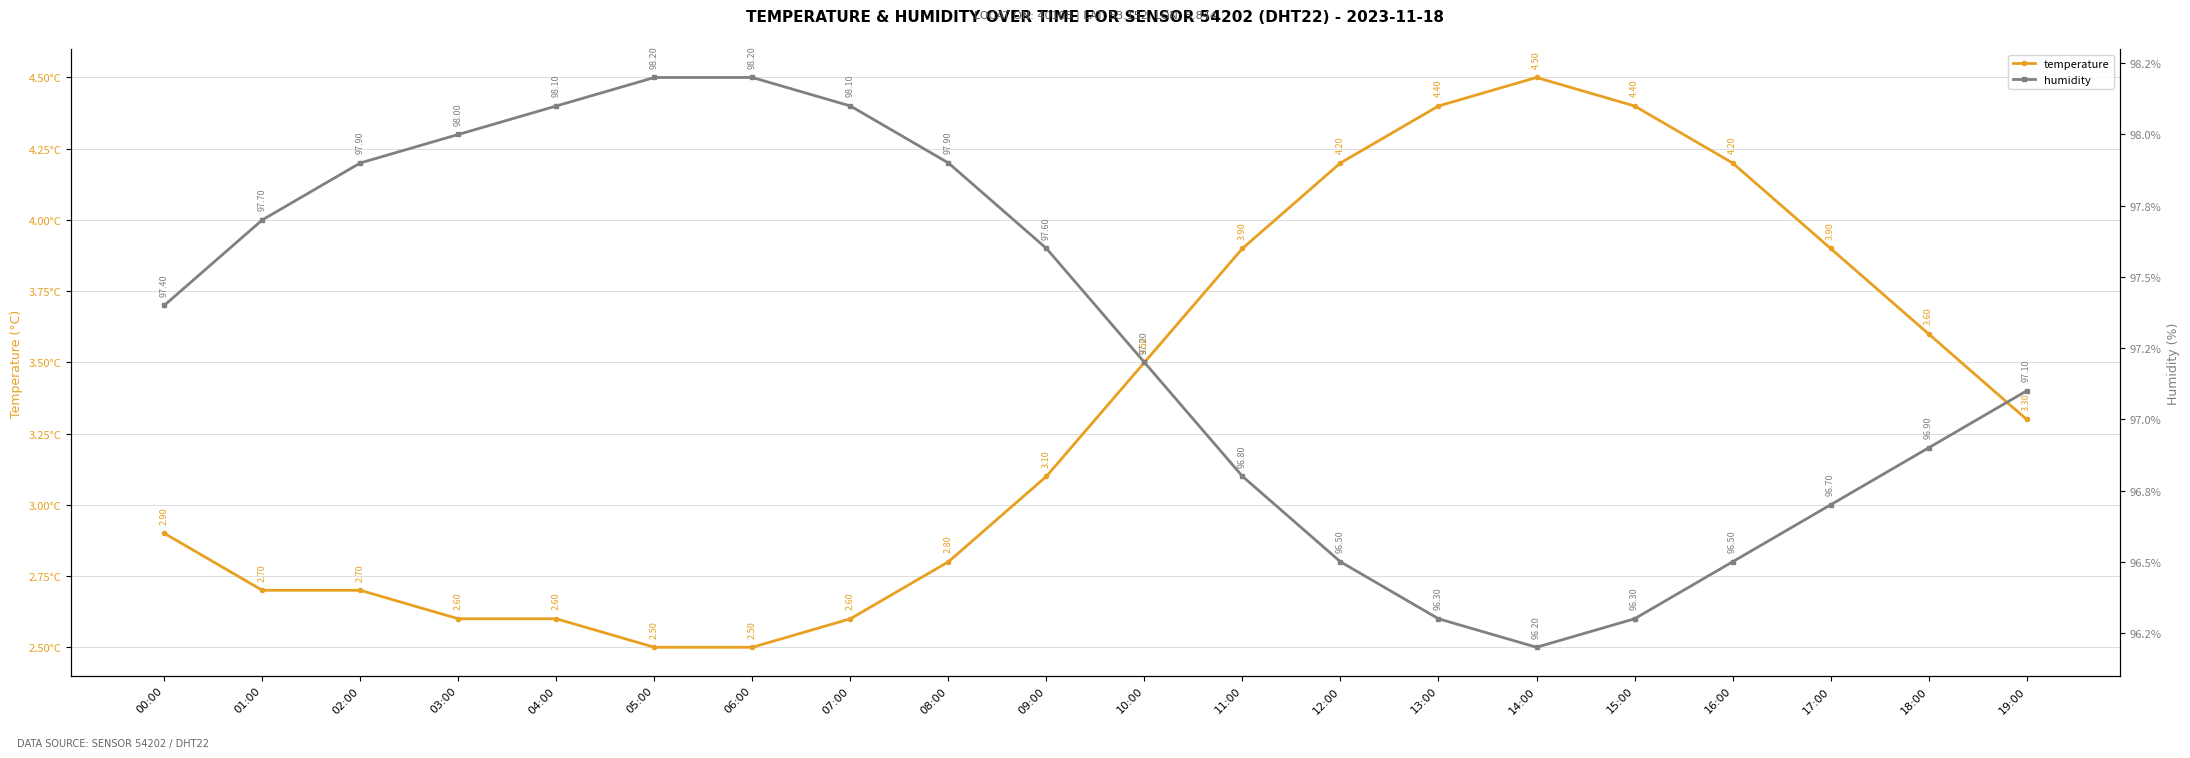

List the series in order of their peak value, highest first.

humidity, temperature